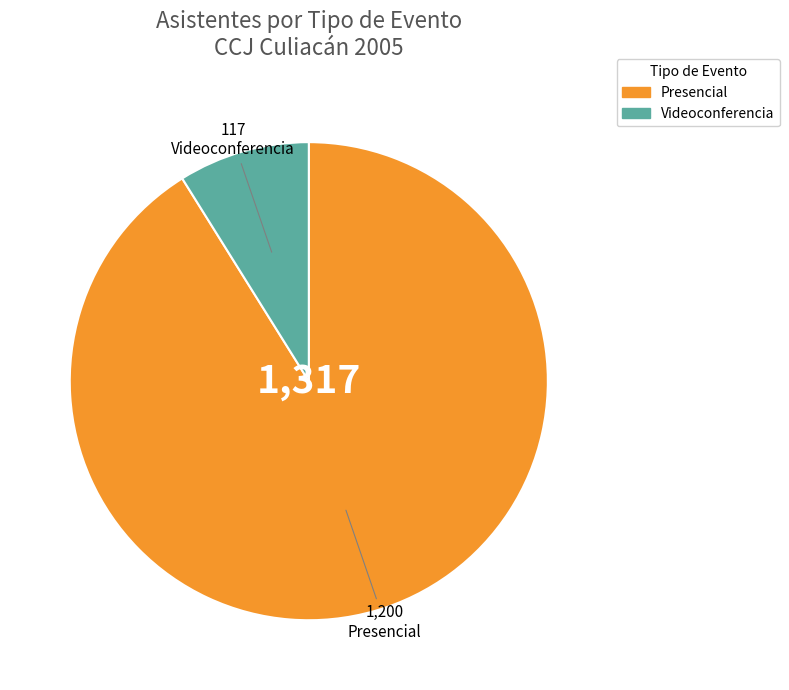

Is there a majority slice in this chart?

Yes